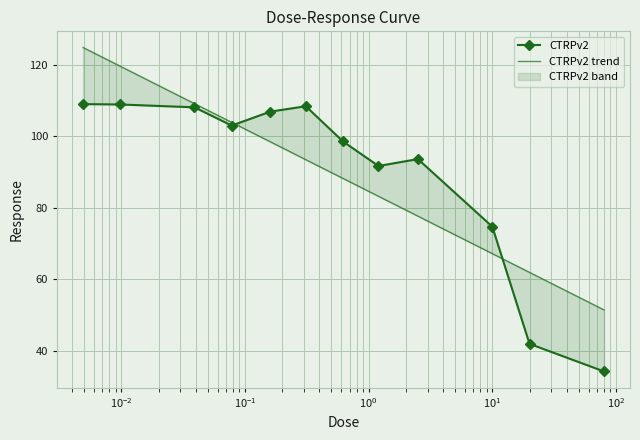

At how many categories does at least one series exceed 77?

9